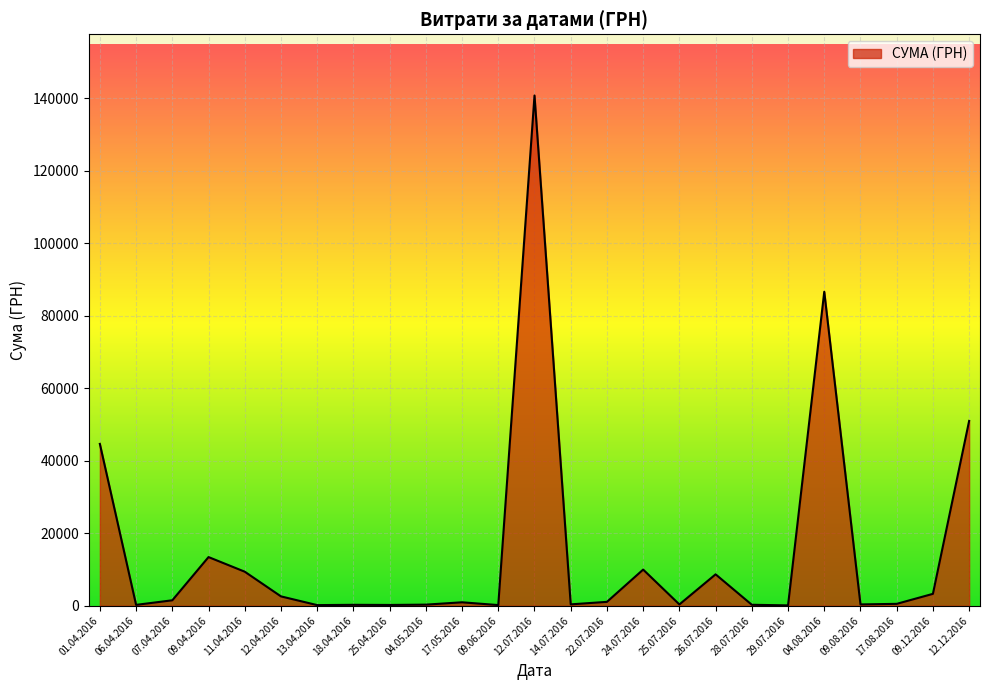

Does the chart have visible grid lines?

Yes